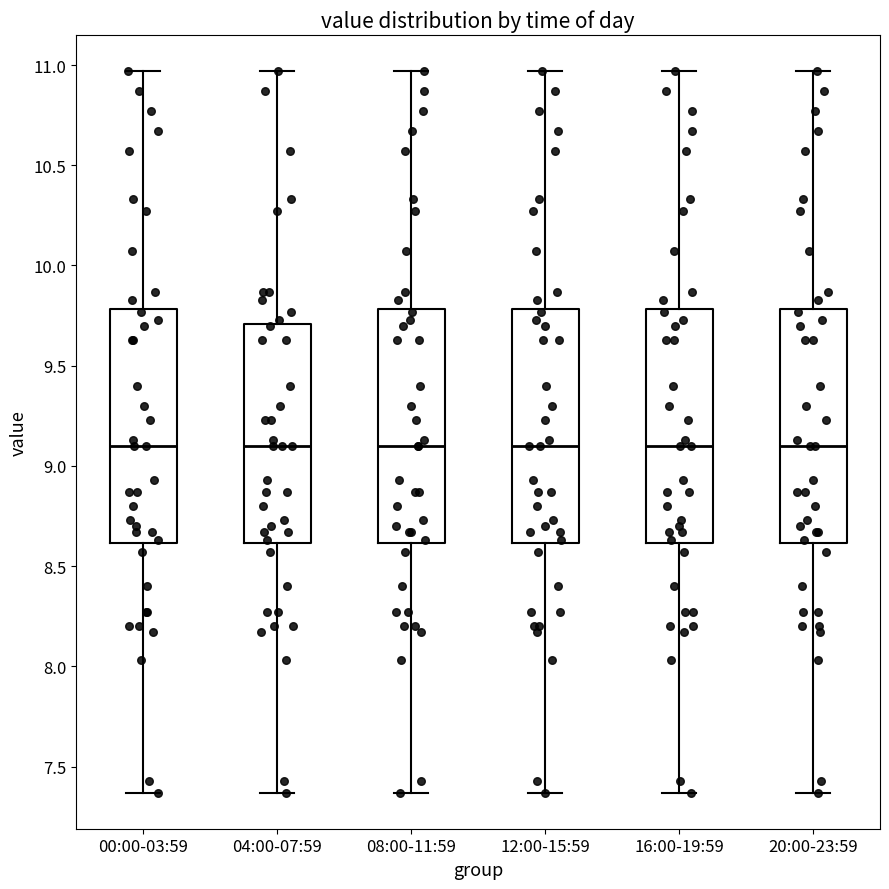

Reading left to right, transcribe this box plot: for each box, give where its median line is, the range the box spans, and where its two whiskers end, as read against the y-axis. The values are not printed on the chart, so give them approximately, as read against the axis.

00:00-03:59: median 9.10, box 8.60 to 9.80, whiskers 7.35 to 10.95
04:00-07:59: median 9.10, box 8.60 to 9.70, whiskers 7.35 to 10.95
08:00-11:59: median 9.10, box 8.60 to 9.80, whiskers 7.35 to 10.95
12:00-15:59: median 9.10, box 8.60 to 9.80, whiskers 7.35 to 10.95
16:00-19:59: median 9.10, box 8.60 to 9.80, whiskers 7.35 to 10.95
20:00-23:59: median 9.10, box 8.60 to 9.80, whiskers 7.35 to 10.95